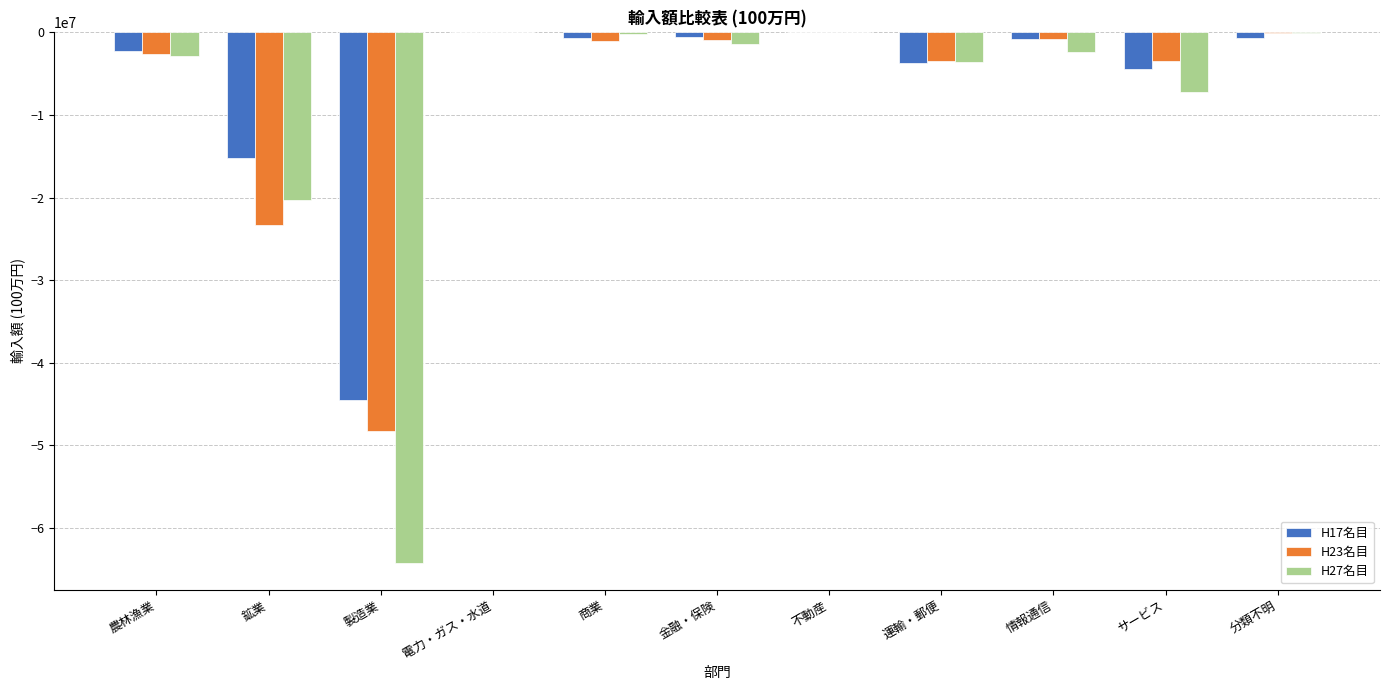

The H23名目 series shows -2129 at 電力・ガス・水道. True or false?

True